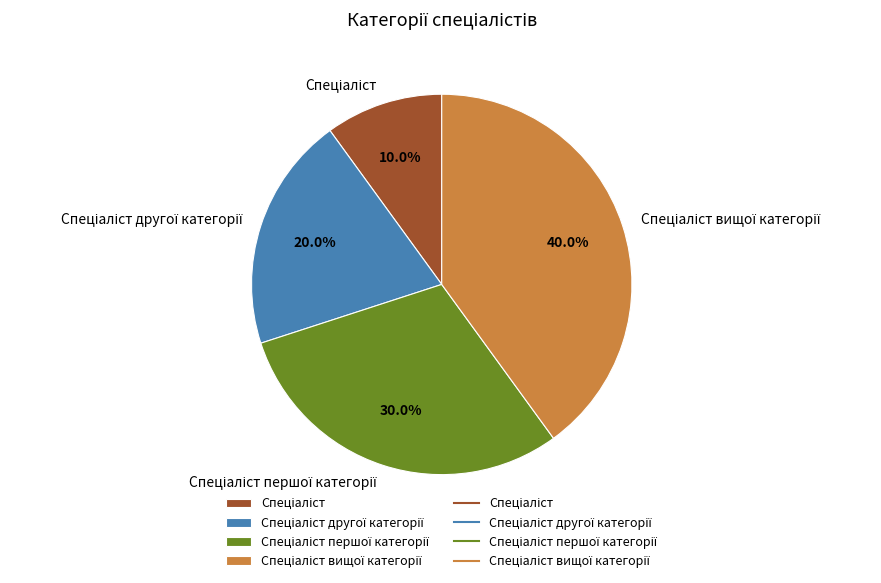

To the nearest percent, what is the difference between the largest and smallest slice percentages?

30%